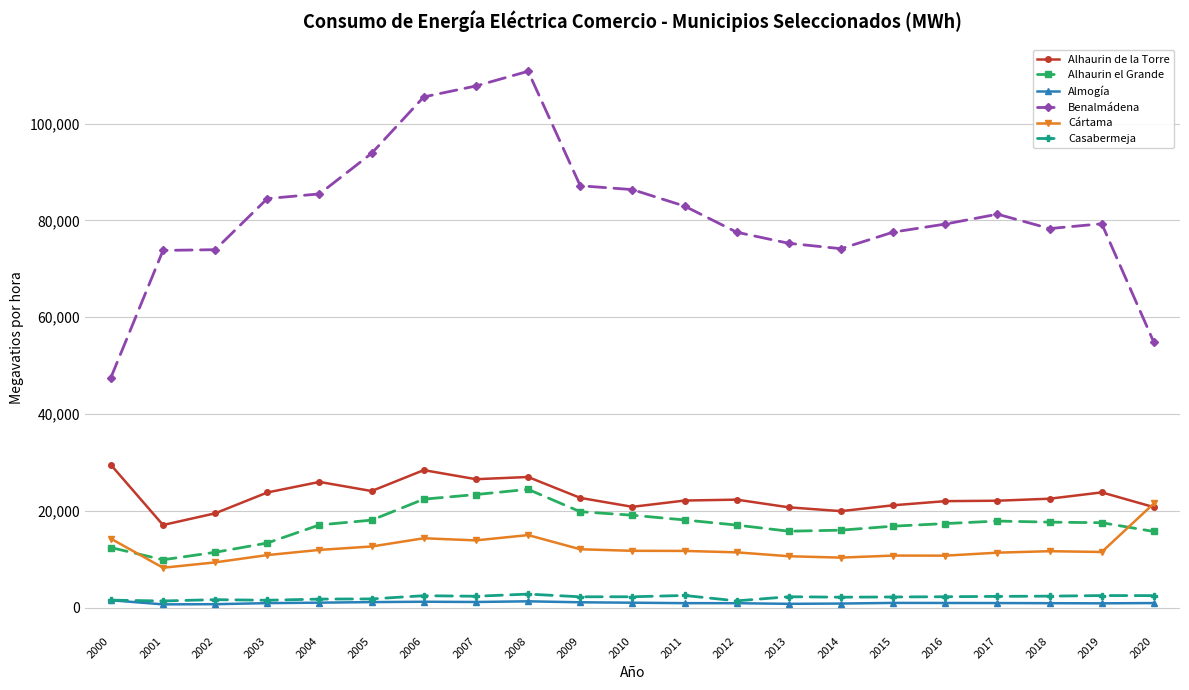

What are all the series names shown in the legend?

Alhaurin de la Torre, Alhaurin el Grande, Almogía, Benalmádena, Cártama, Casabermeja